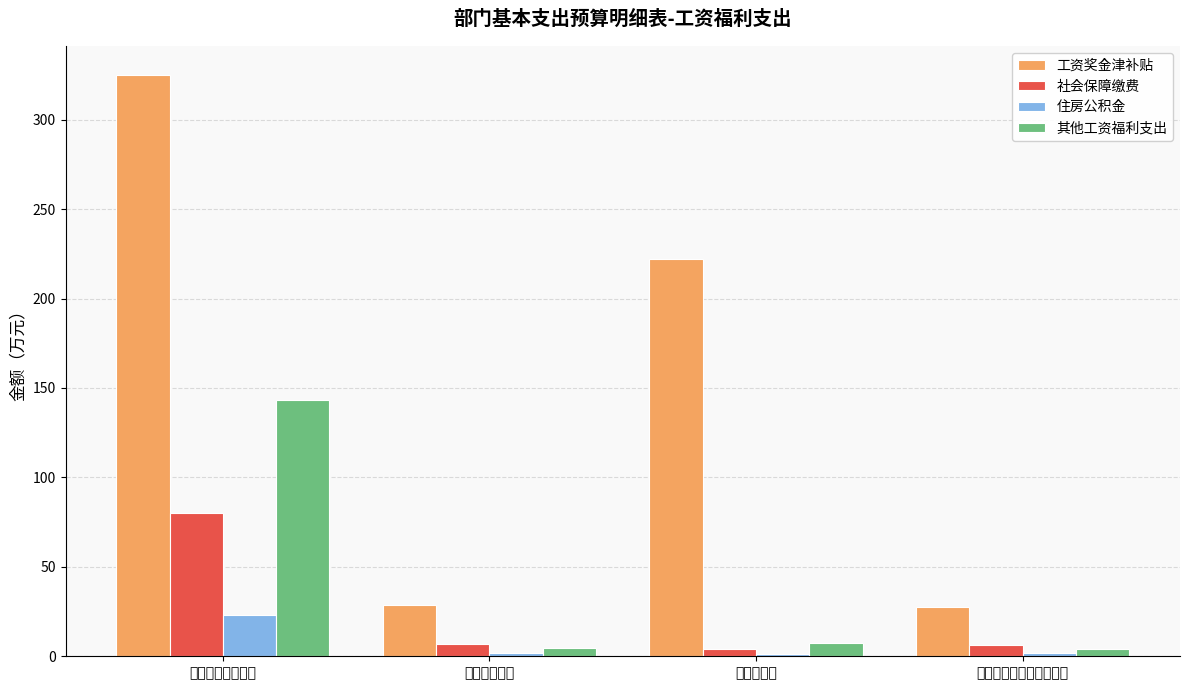

What is the highest value of the 工资奖金津补贴 series?

324.9